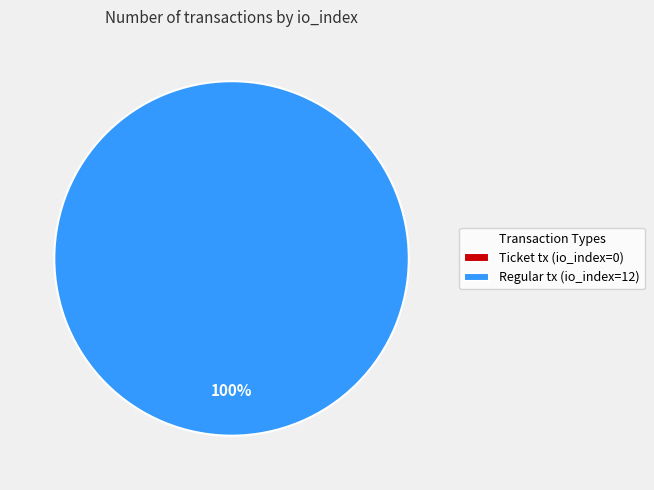

Is it true that Ticket tx (io_index=0) is 1% of the pie?

False